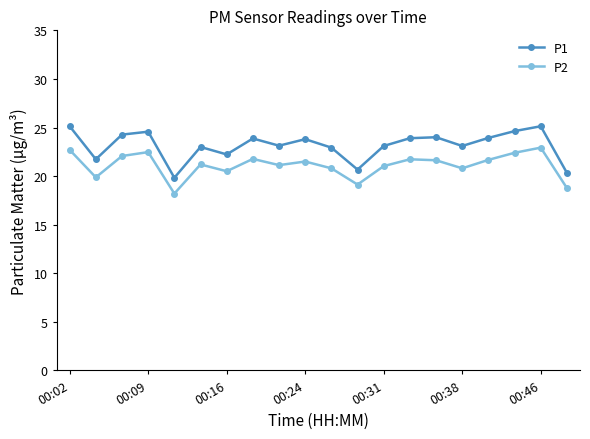

What is the difference between the second highest and second lowest values in the P2 series?

3.9